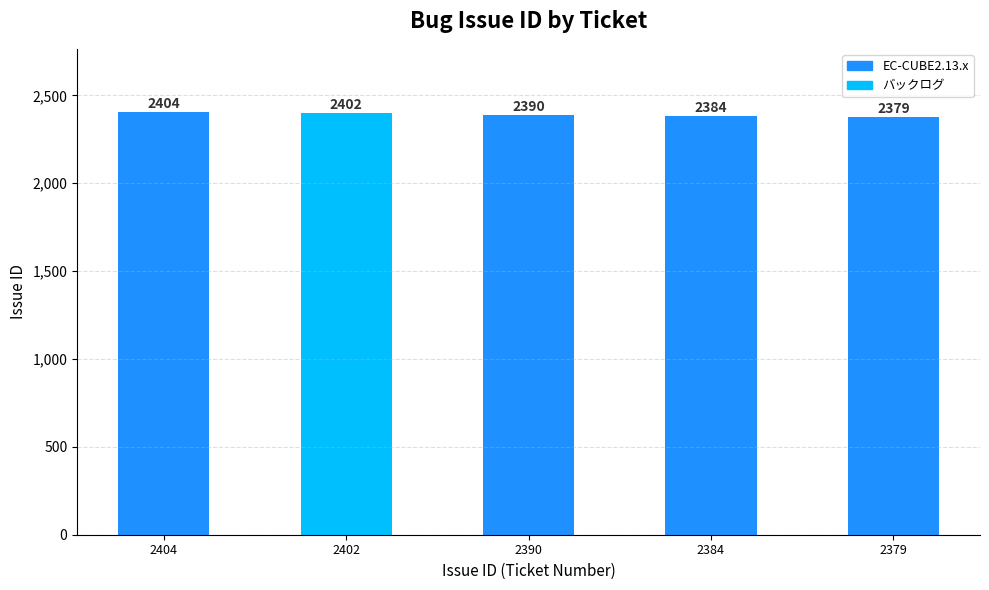

The chart shows a value of 3408 at 2402. True or false?

False